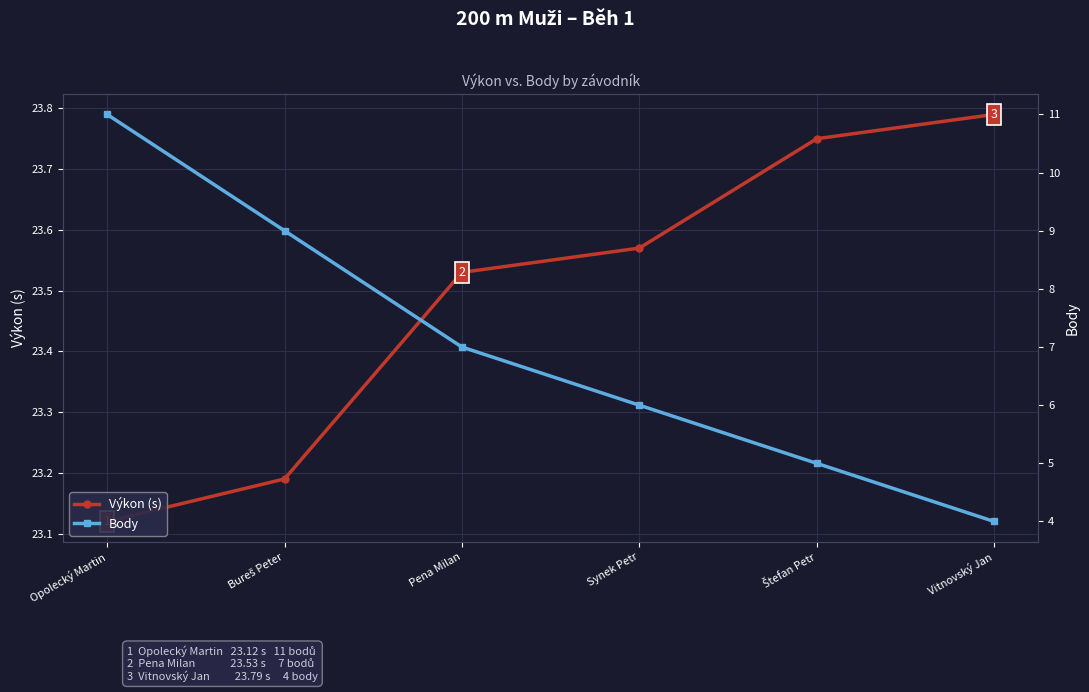

Which series has the widest spread of values?

Body